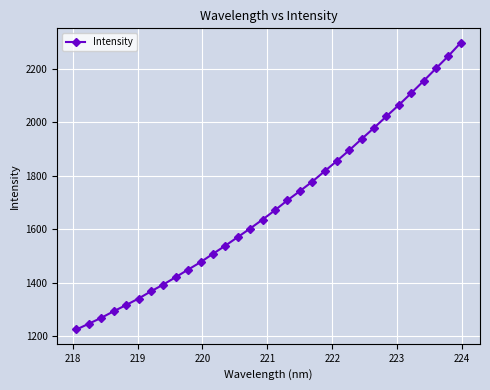

What is the greatest value displayed?

2296.6